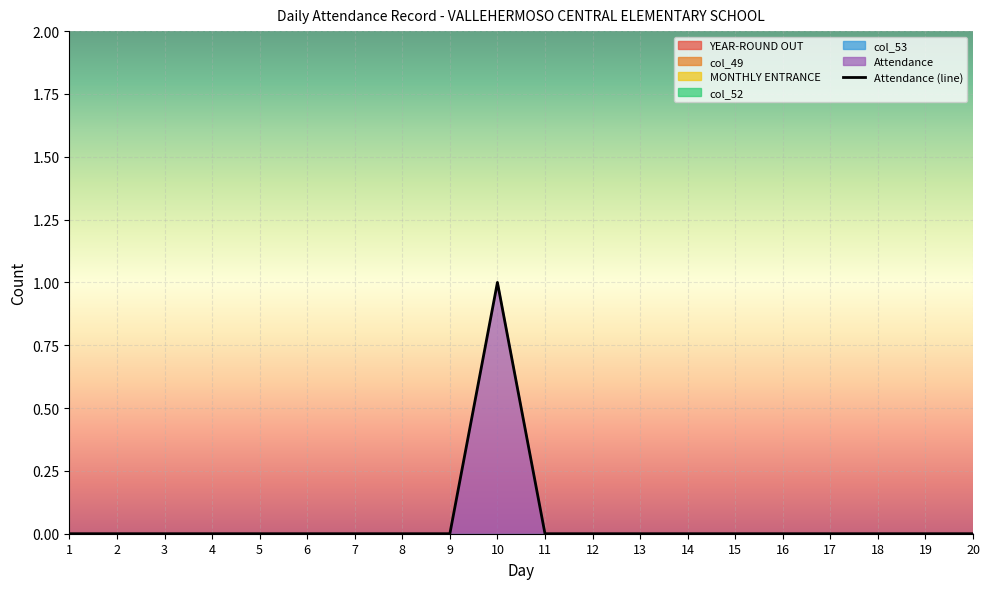

At how many categories does at least one series exceed 0?

1